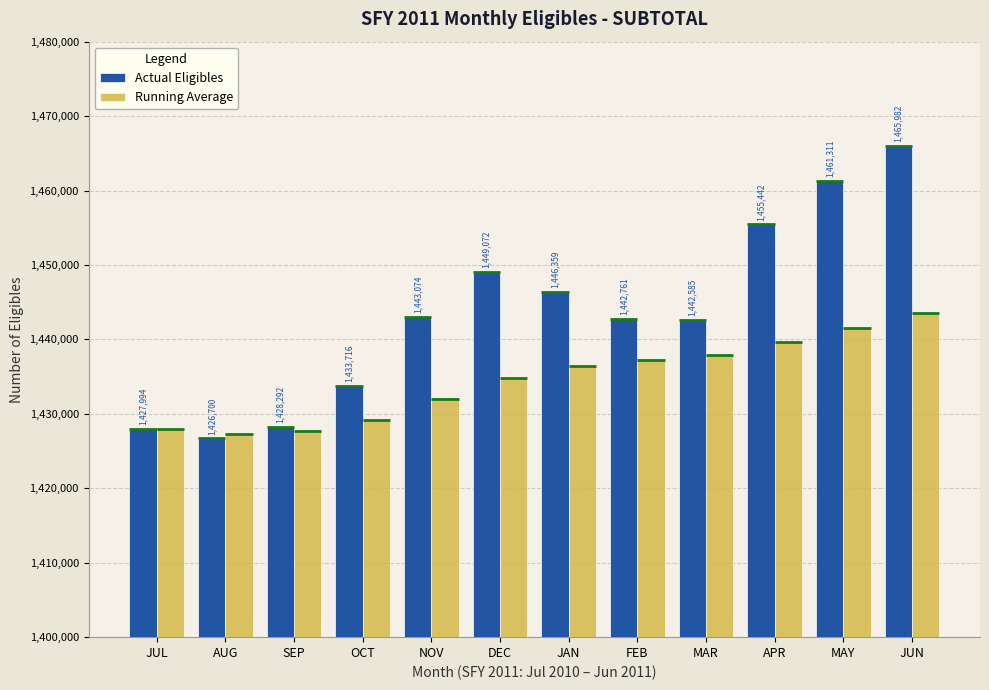

True or false: Actual Eligibles has a value of 2311215.0 at MAY.

False